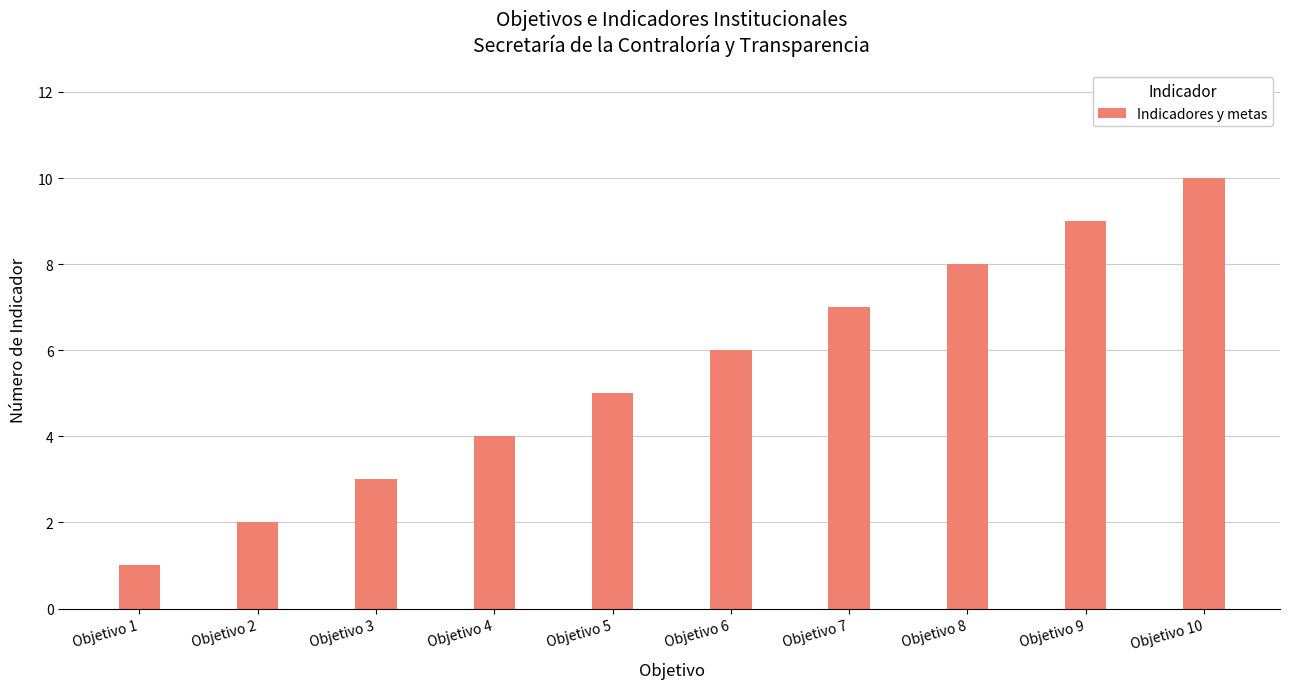

Rank the categories by value from lowest to highest.

Objetivo 1, Objetivo 2, Objetivo 3, Objetivo 4, Objetivo 5, Objetivo 6, Objetivo 7, Objetivo 8, Objetivo 9, Objetivo 10